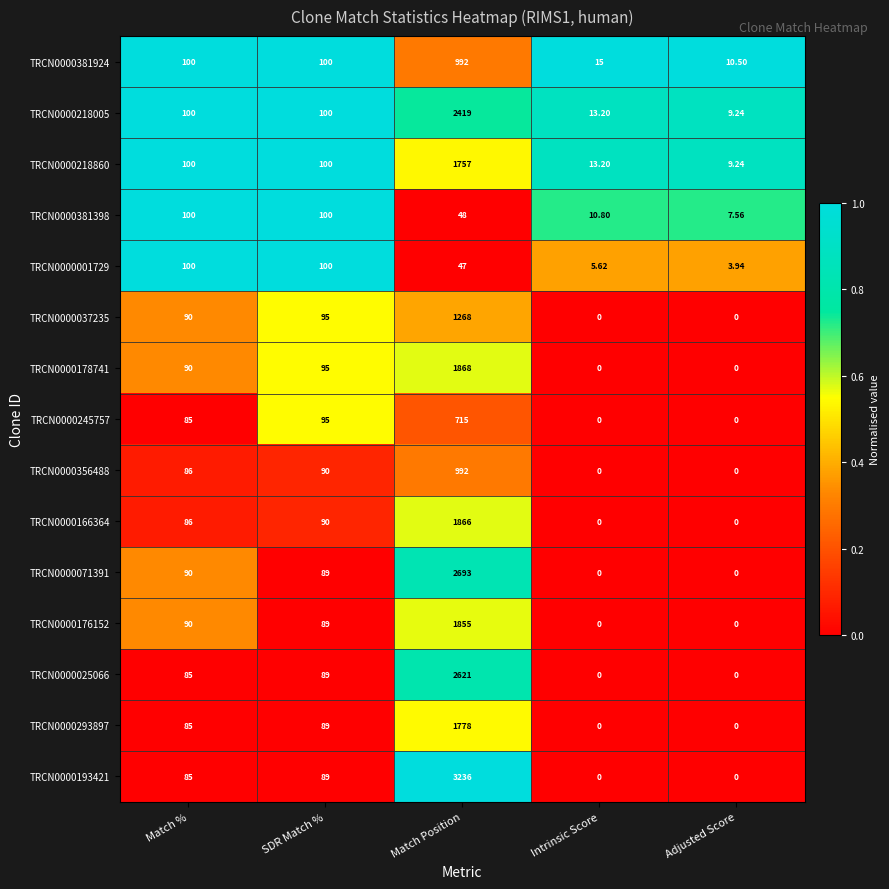

What is the total value across all series at Intrinsic Score?

57.8